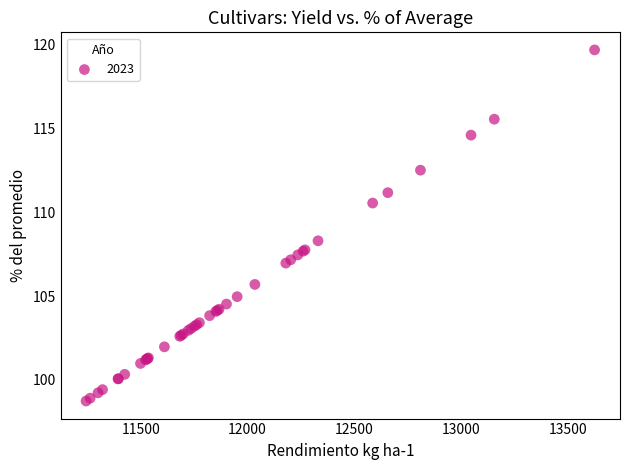

What Y value in the scatter plot is closest to 109?

108.3